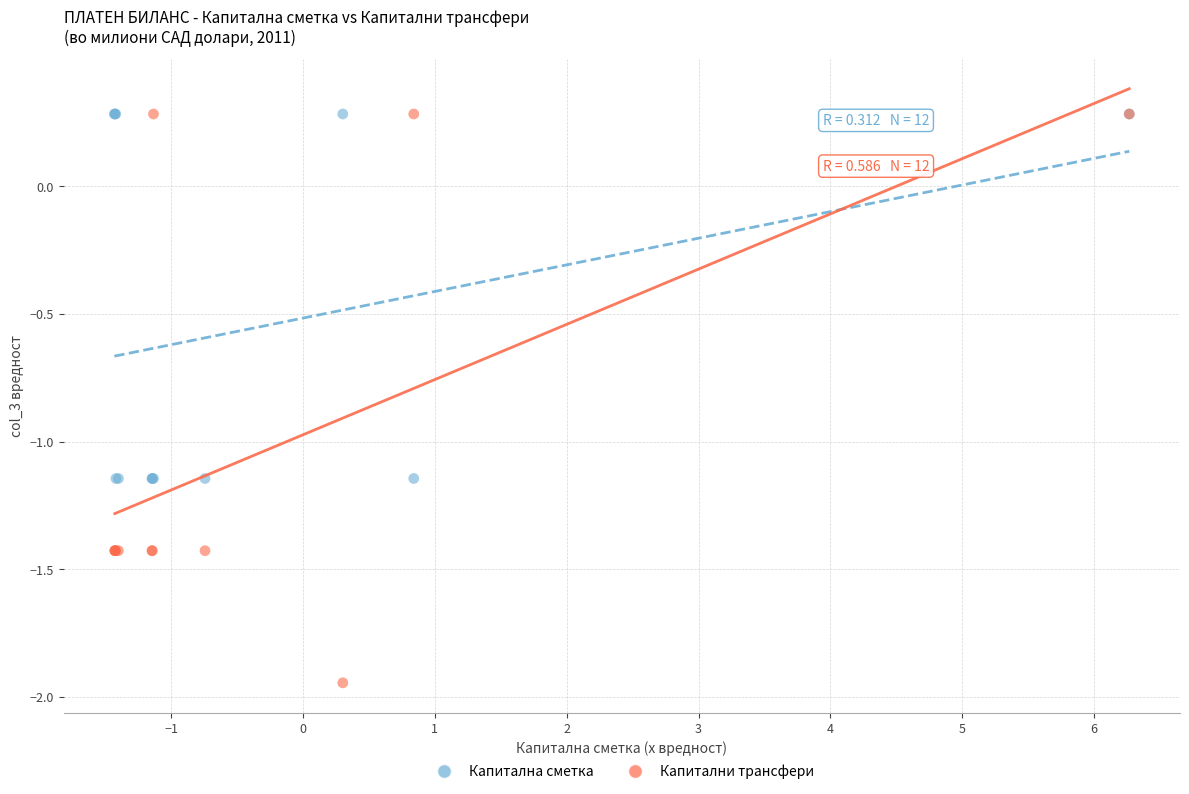

Which series reaches the minimum Y coordinate?

Капитални трансфери